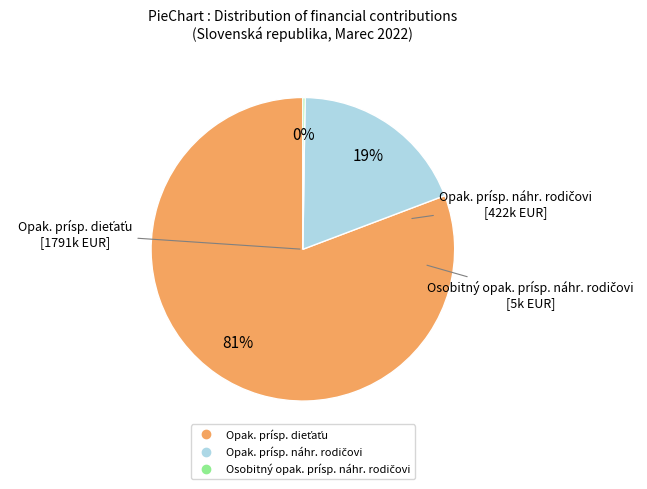

To the nearest percent, what is the average slice percentage?

33%